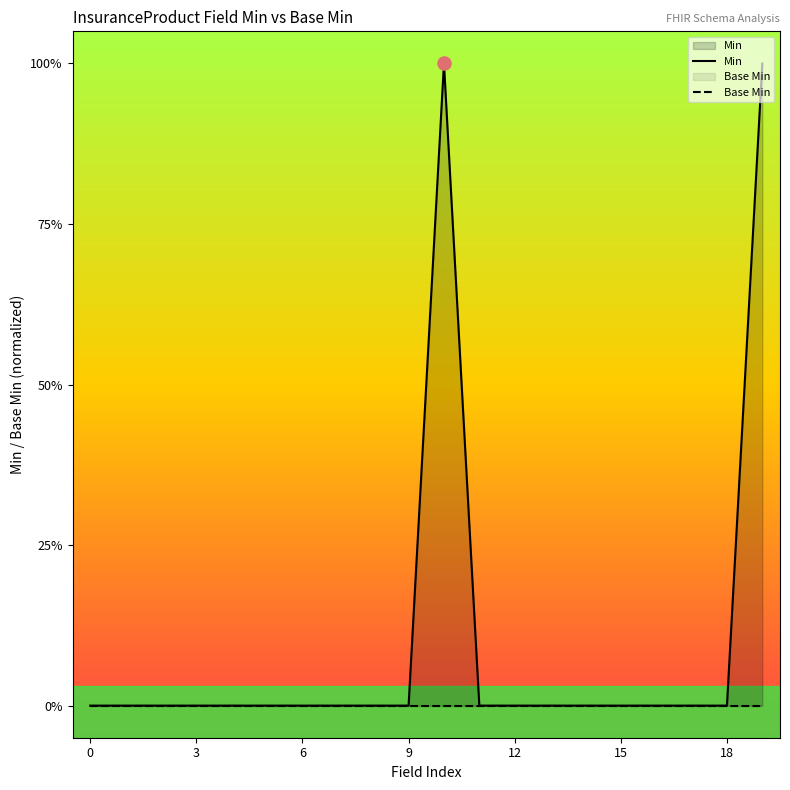

Which series has the largest Y range (max minus min)?

Min